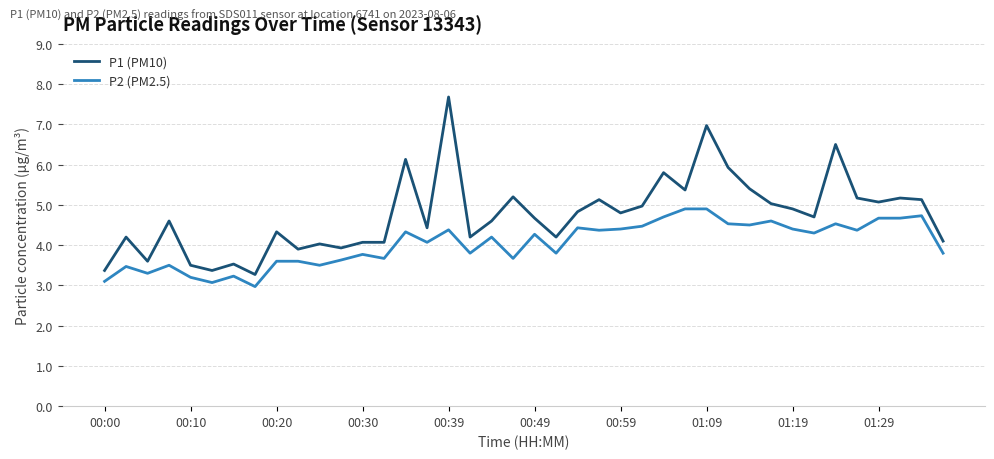

How many values in the P2 (PM2.5) series exceed 4?

22